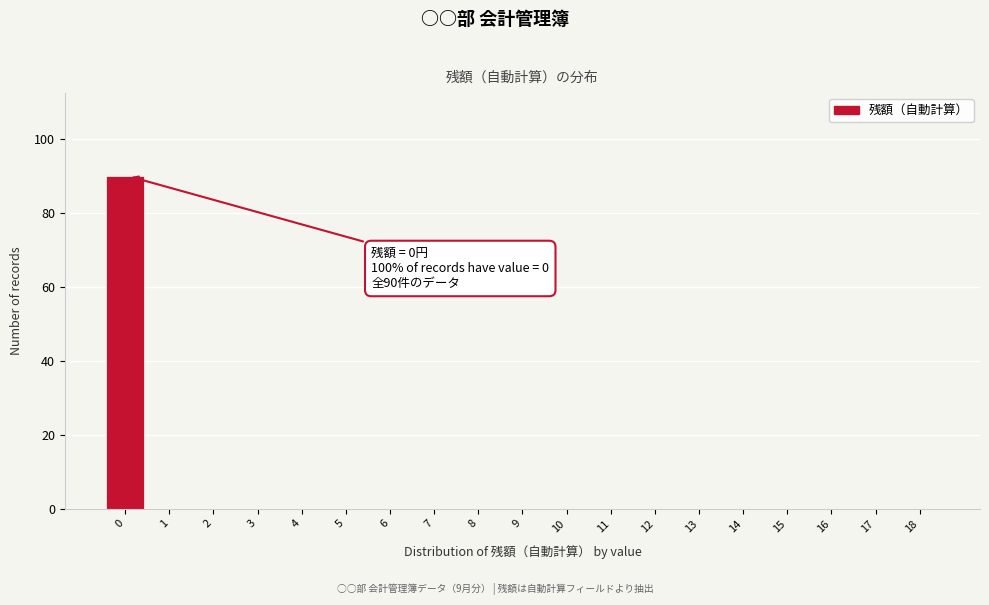

Reading right to left, list all the values displayed in this chart.

18=0	17=0	16=0	15=0	14=0	13=0	12=0	11=0	10=0	9=0	8=0	7=0	6=0	5=0	4=0	3=0	2=0	1=0	0=90